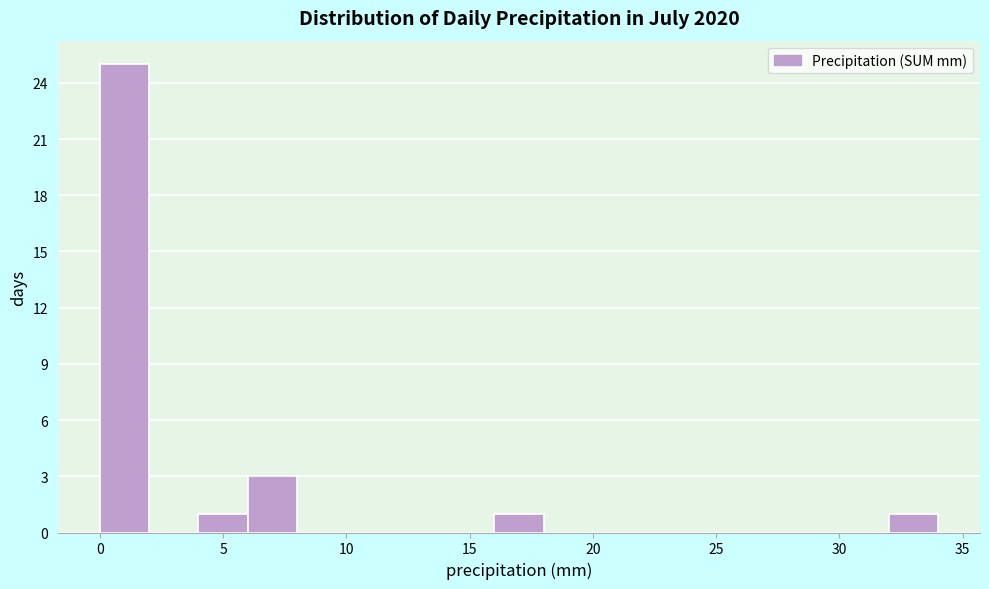

How tall is the bar that spans 32 to 34 on the x-axis? The values are not printed on the chart, so give them approximately, as read against the axis.

1